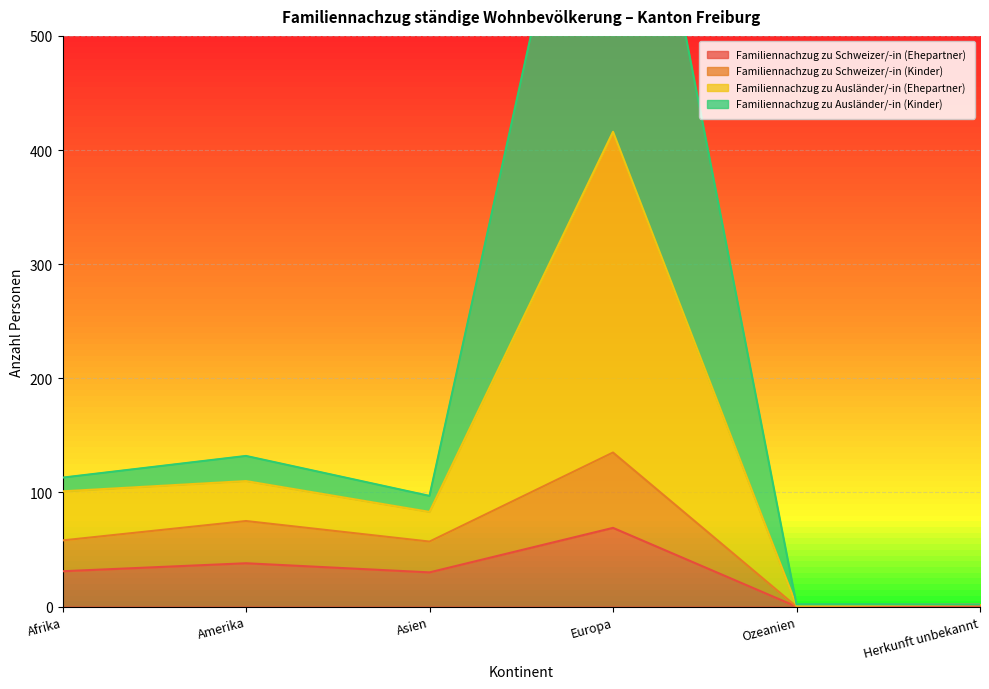

What is the difference between the Familiennachzug zu Schweizer/-in (Ehepartner) values at Ozeanien and Amerika?

38